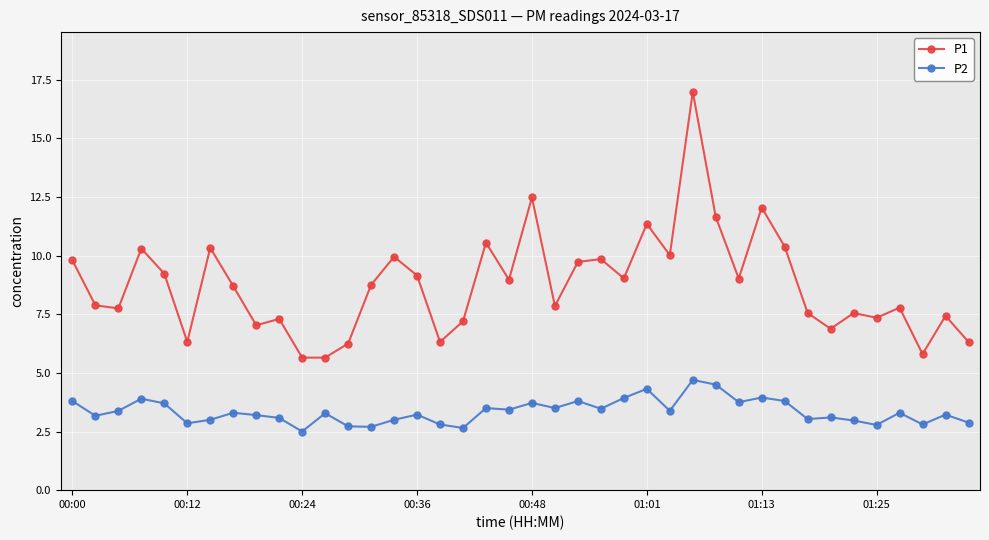

Which series has the widest spread of values?

P1